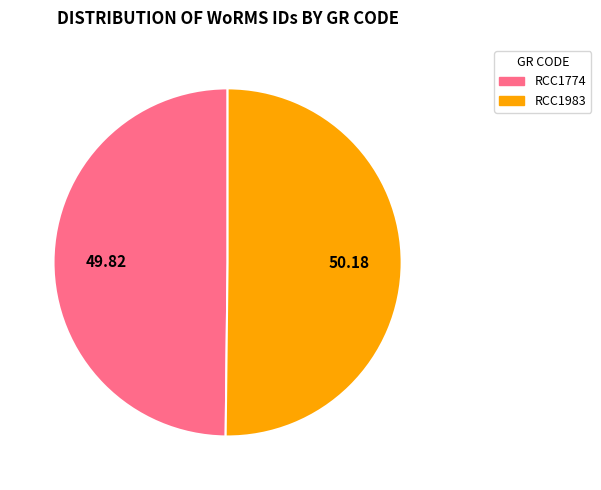

How many slices are in this pie chart?

2